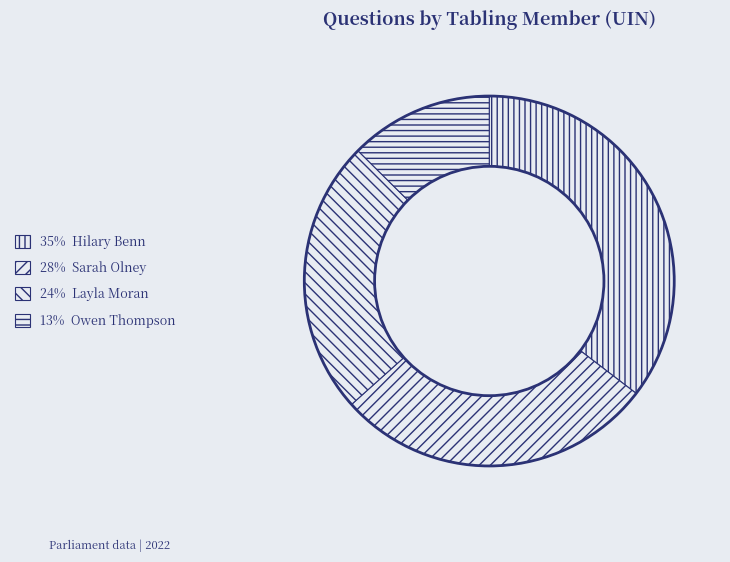

Rank the categories by value from lowest to highest.

Owen Thompson (52552), Layla Moran (100675), Sarah Olney (117020), Hilary Benn (148056)